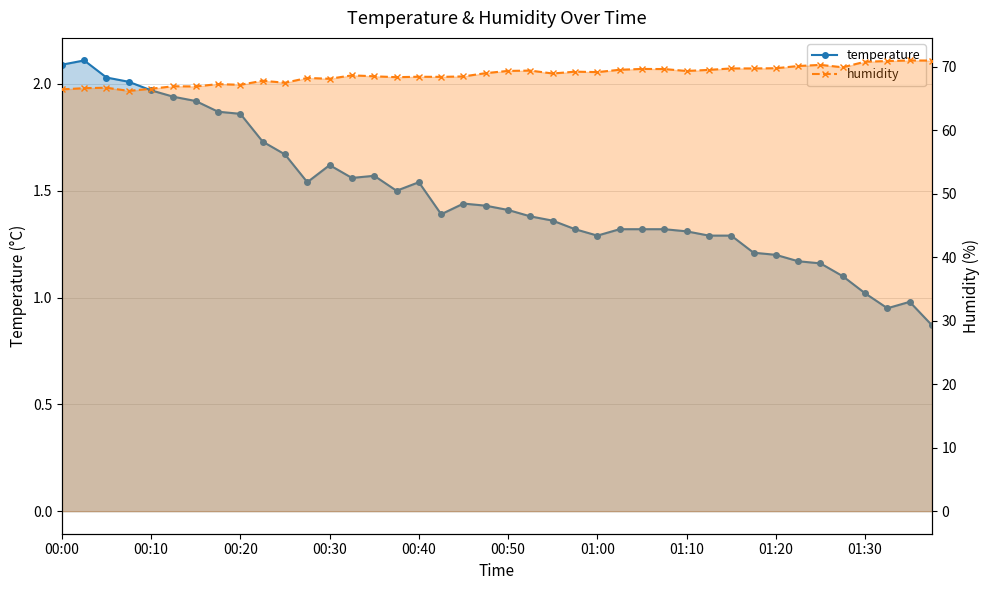

Reading left to right, transcribe all the data shown in this chart.

temperature: 2.1	2.1	2.0	2.0	2.0	1.9	1.9	1.9	1.9	1.7	1.7	1.5	1.6	1.6	1.6	1.5	1.5	1.4	1.4	1.4	1.4	1.4	1.4	1.3	1.3	1.3	1.3	1.3	1.3	1.3	1.3	1.2	1.2	1.2	1.2	1.1	1.0	0.9	1.0	0.9
humidity: 66.5	66.7	66.7	66.2	66.6	67.0	66.9	67.3	67.2	67.8	67.5	68.3	68.1	68.7	68.5	68.4	68.5	68.4	68.5	69.0	69.4	69.4	69.0	69.3	69.2	69.6	69.7	69.7	69.4	69.5	69.8	69.8	69.8	70.2	70.3	70.0	70.8	70.9	71.0	71.0